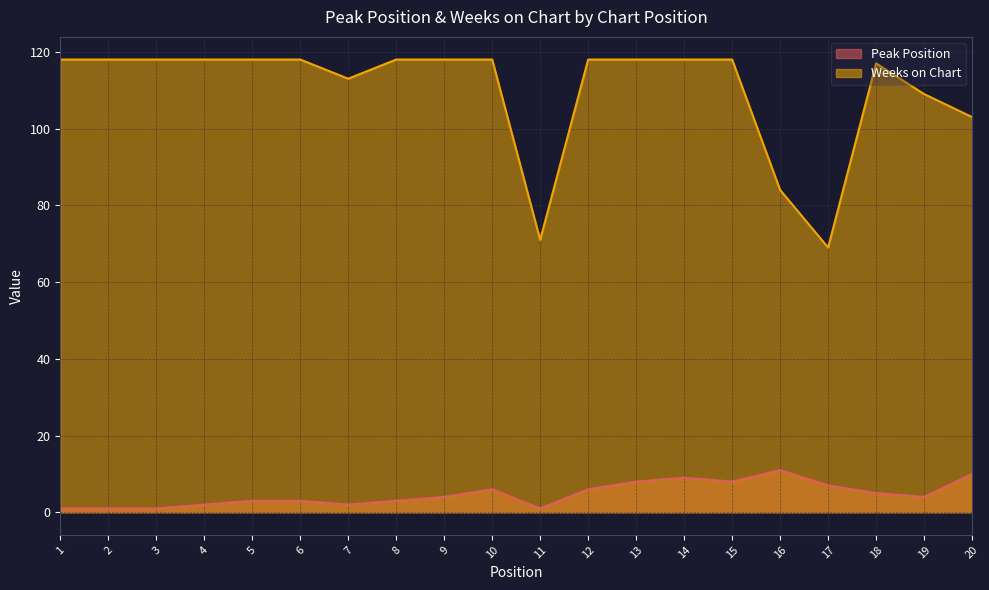

True or false: Weeks on Chart and Peak Position cross at least once.

False